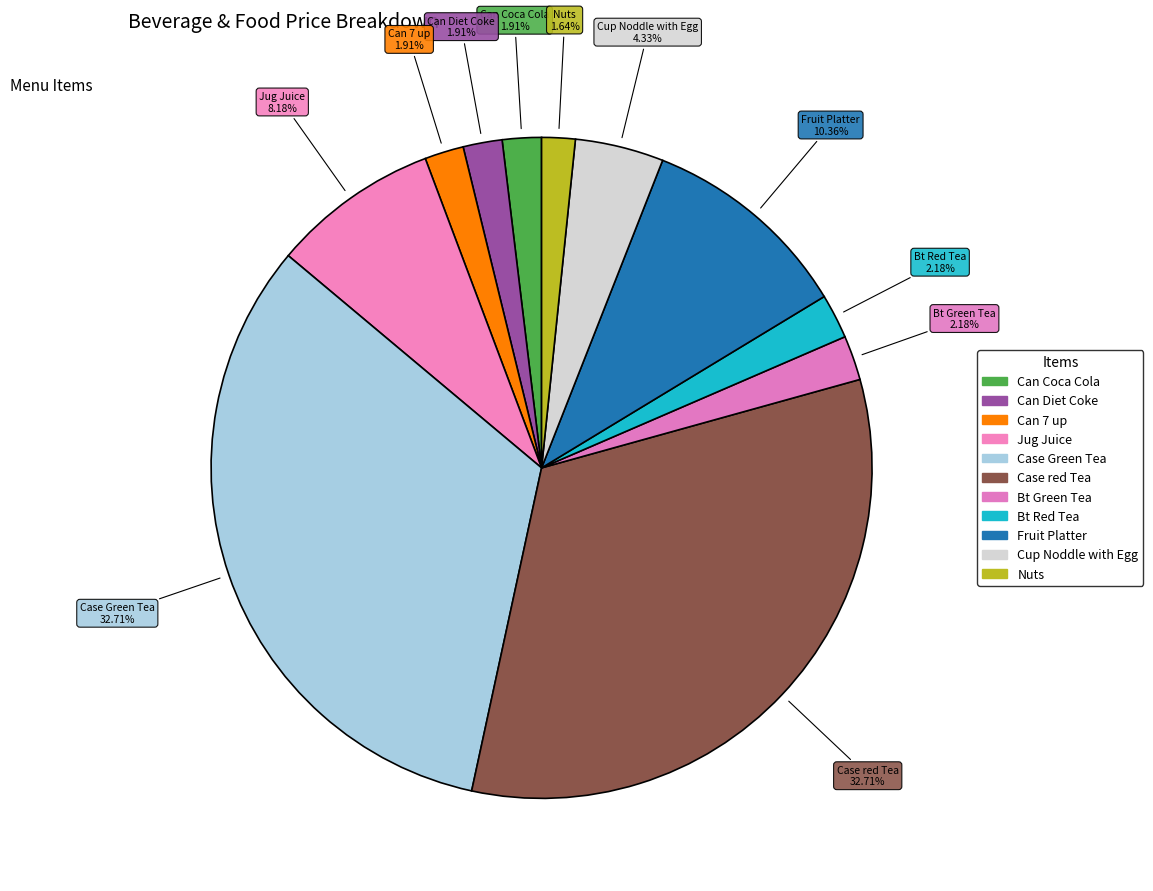

Count the number of slices in the pie.

11